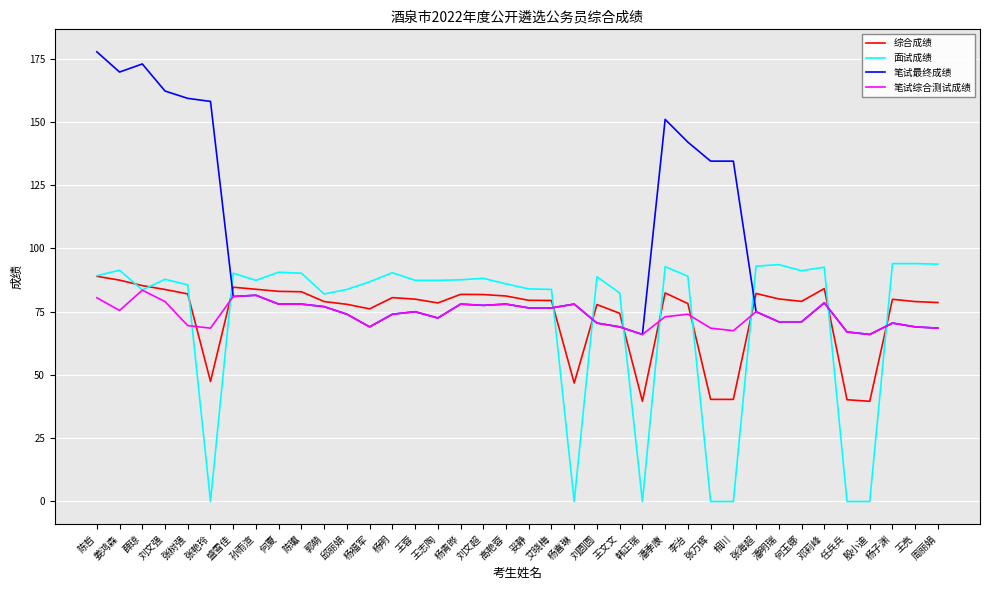

Which series has the widest spread of values?

笔试最终成绩